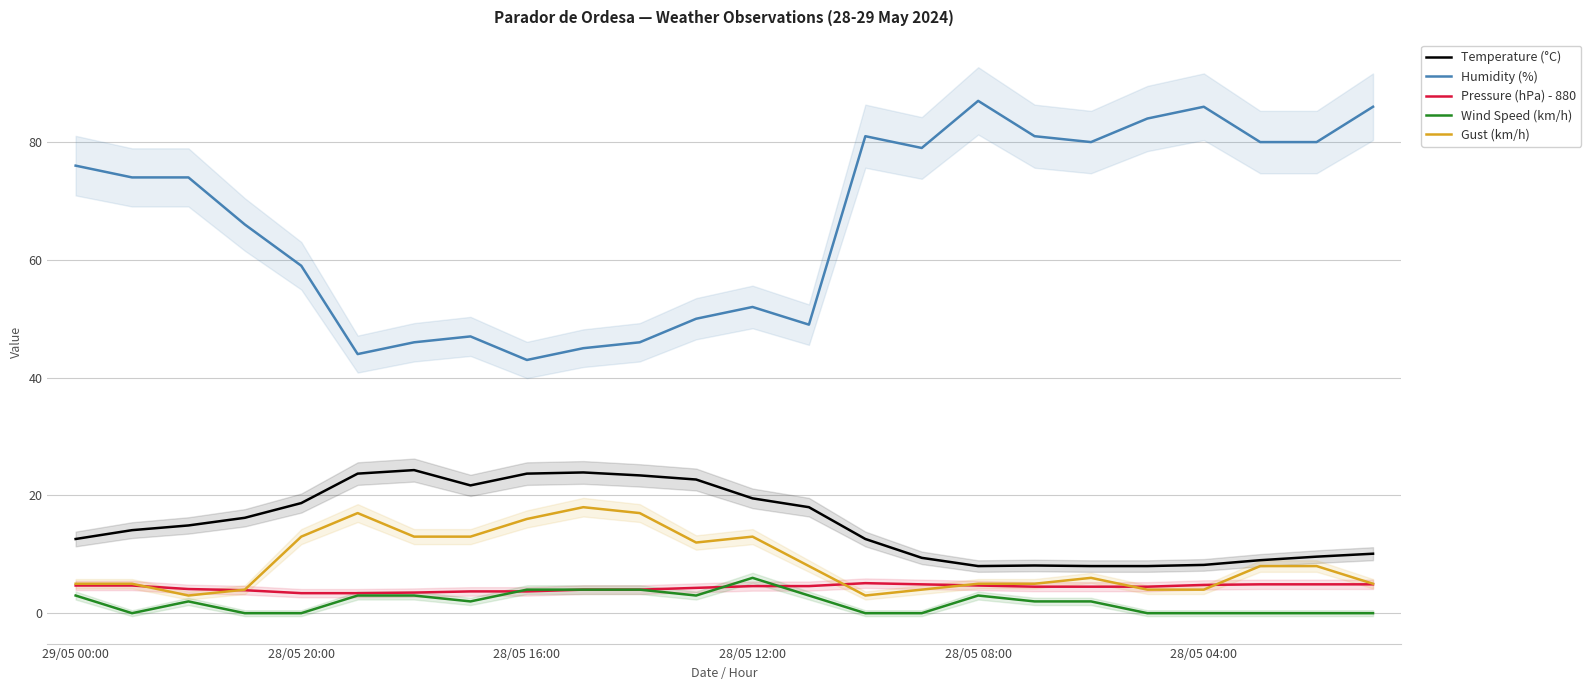

True or false: Temperature (°C) has a value of 18.7 at 28/05 20:00.

True